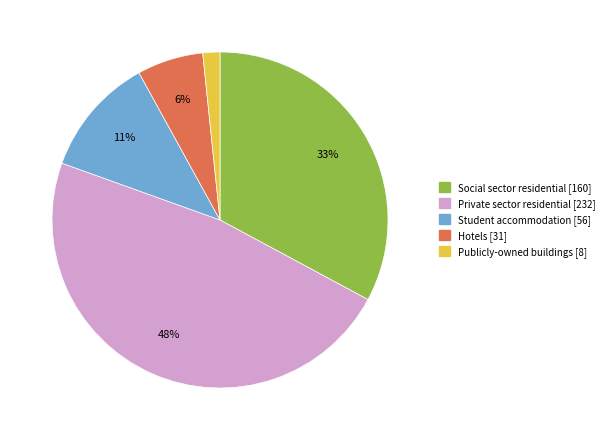

Do Social sector residential and Private sector residential together represent more than half of the pie?

Yes